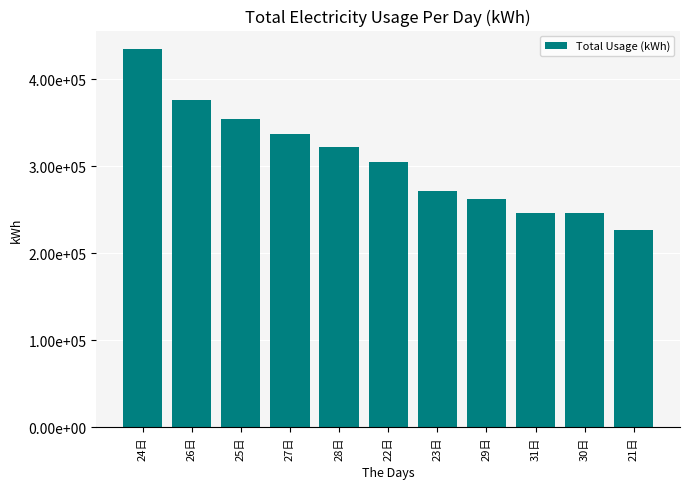

True or false: the data shows 226666.5 at 21日.

True